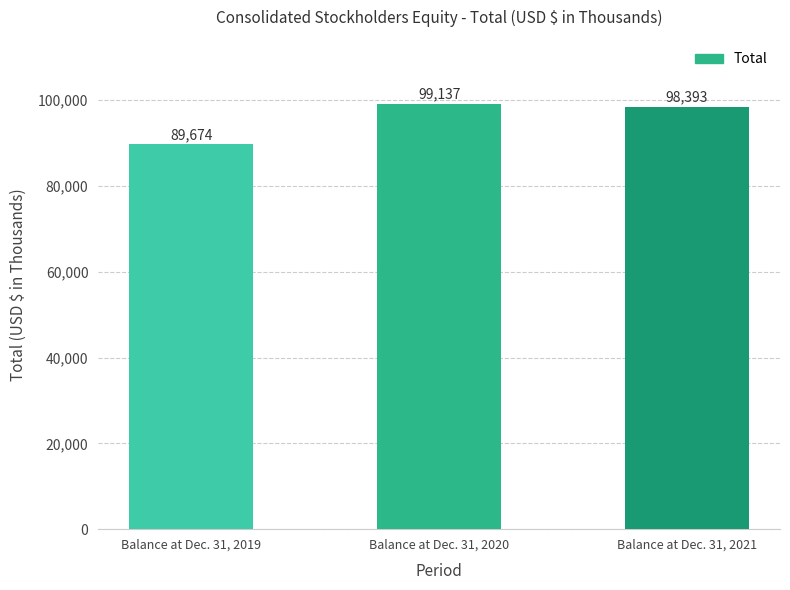

Reading left to right, list all the values displayed in this chart.

Balance at Dec. 31, 2019=89674	Balance at Dec. 31, 2020=99137	Balance at Dec. 31, 2021=98393